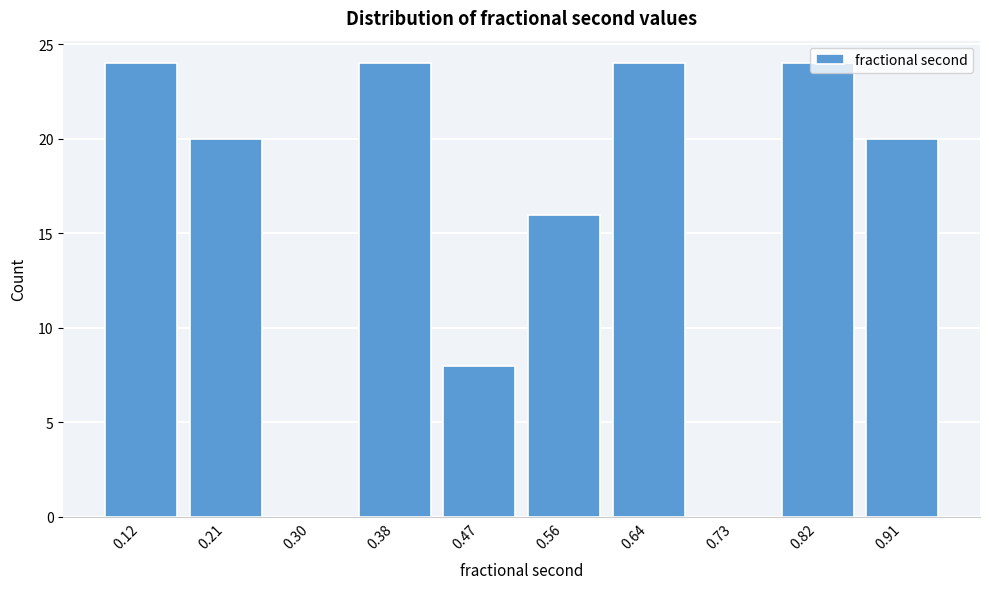

The value at 0.38 is 24. True or false?

True